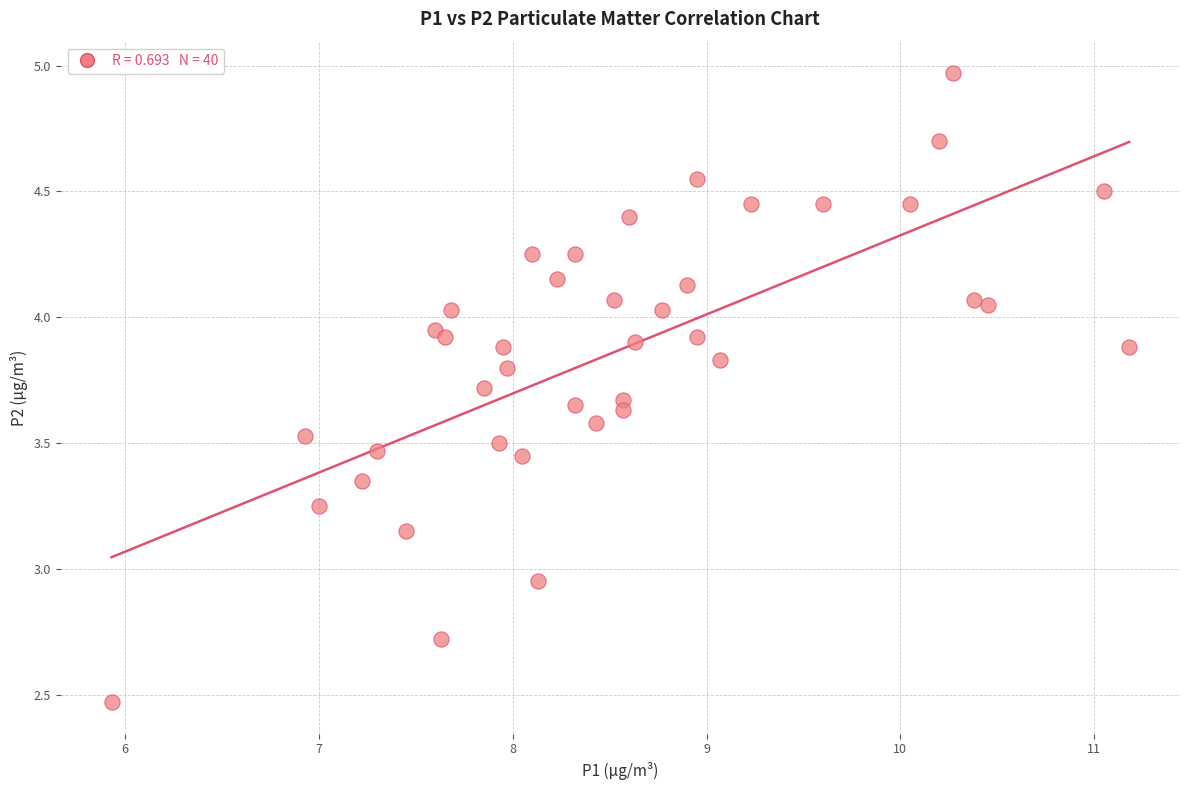

What is the range of X values (max minus min)?

5.2